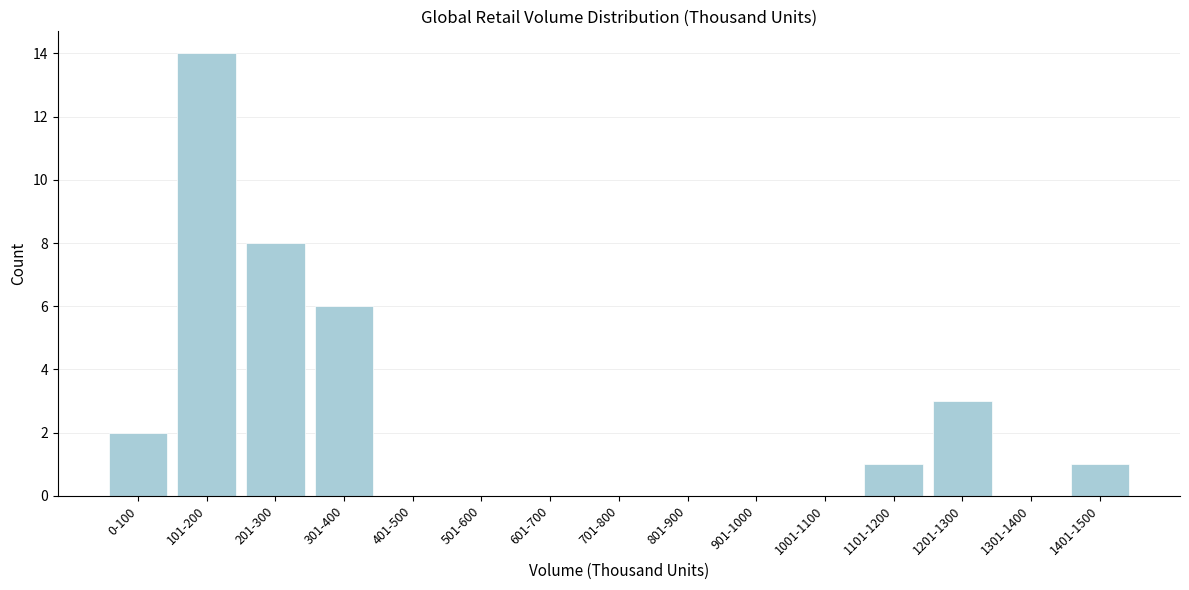

Reading left to right, extract all data points from this chart.

0-100=2	101-200=14	201-300=8	301-400=6	401-500=0	501-600=0	601-700=0	701-800=0	801-900=0	901-1000=0	1001-1100=0	1101-1200=1	1201-1300=3	1301-1400=0	1401-1500=1